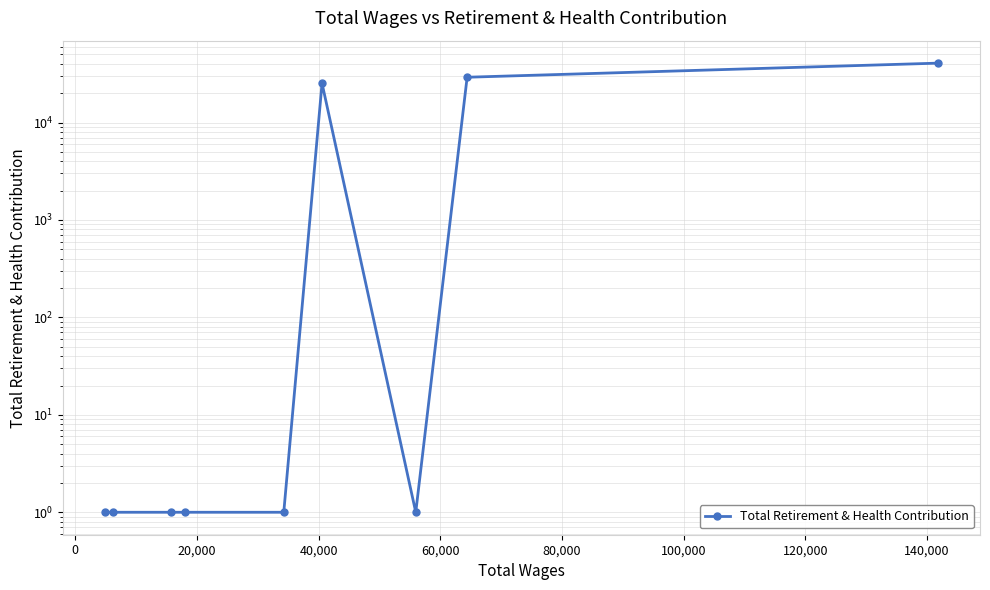

What is the smallest value displayed?

1